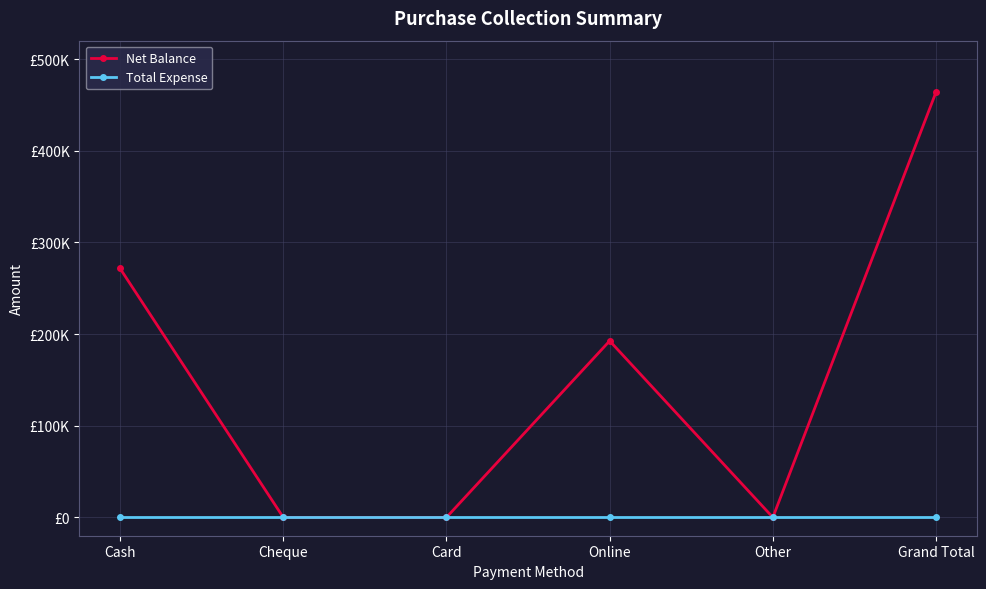

Does the chart have visible grid lines?

Yes